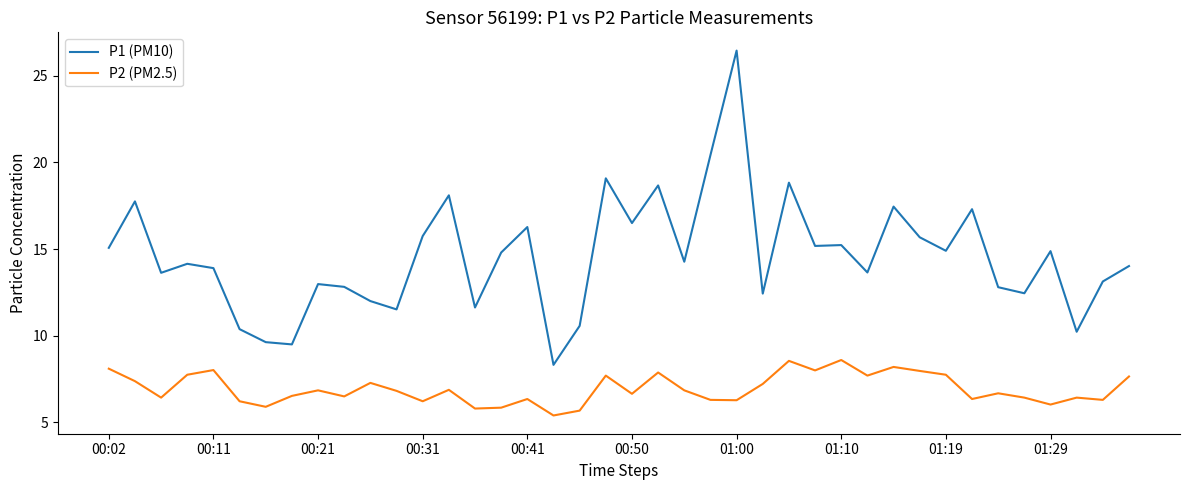

How many lines are shown in the chart?

2